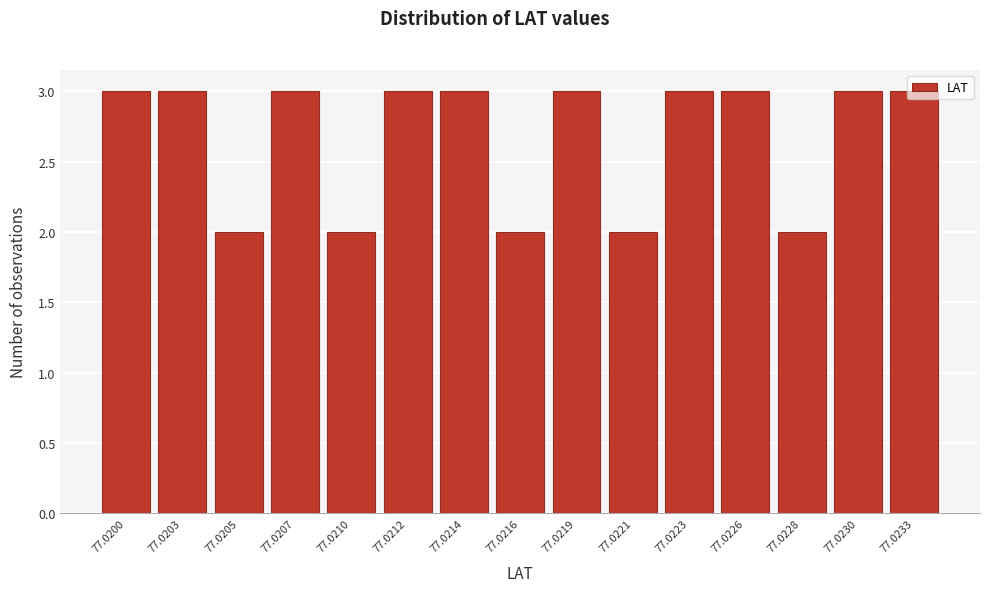

What is the sum of the values at 77.0207 and 77.0230?

6